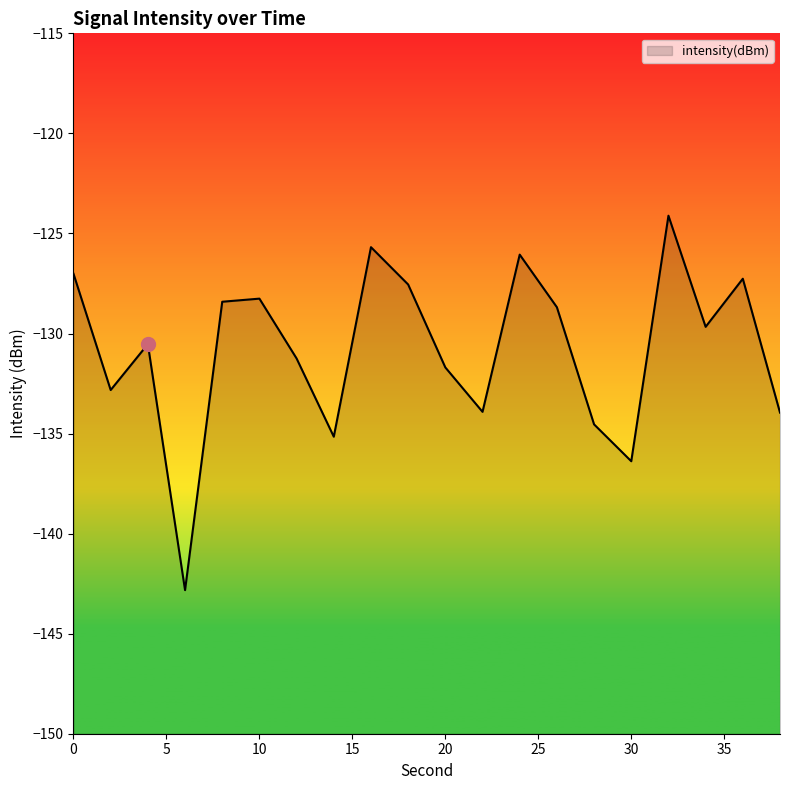

Which label corresponds to the largest value in the chart?

32